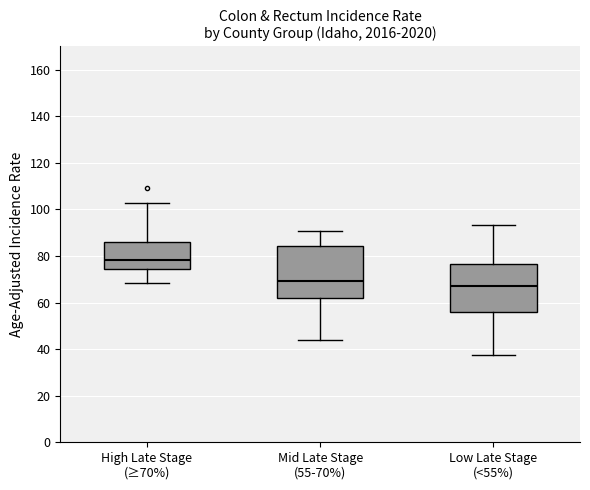

Reading left to right, read every box against the y-axis: the position of its median line, the range the box covers, and the ends of its whiskers. The values are not printed on the chart, so give them approximately, as read against the axis.

High Late Stage (≥70%): median 78, box 74 to 86, whiskers 68 to 102
Mid Late Stage (55-70%): median 70, box 62 to 84, whiskers 44 to 90
Low Late Stage (<55%): median 68, box 56 to 76, whiskers 38 to 94